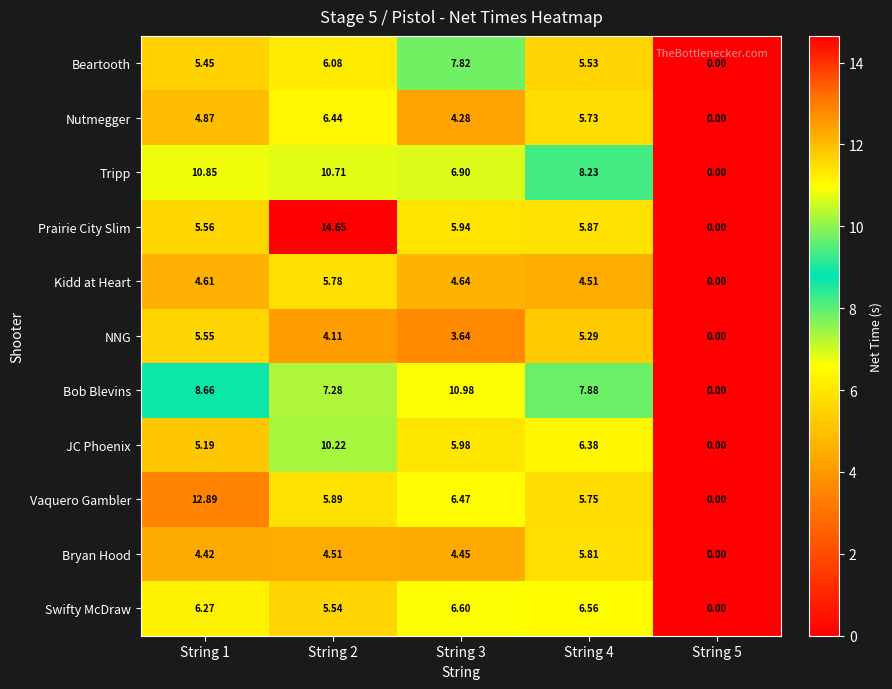

Rank the series by their maximum value, from lowest to highest.

NNG, Kidd at Heart, Bryan Hood, Nutmegger, Swifty McDraw, Beartooth, JC Phoenix, Tripp, Bob Blevins, Vaquero Gambler, Prairie City Slim